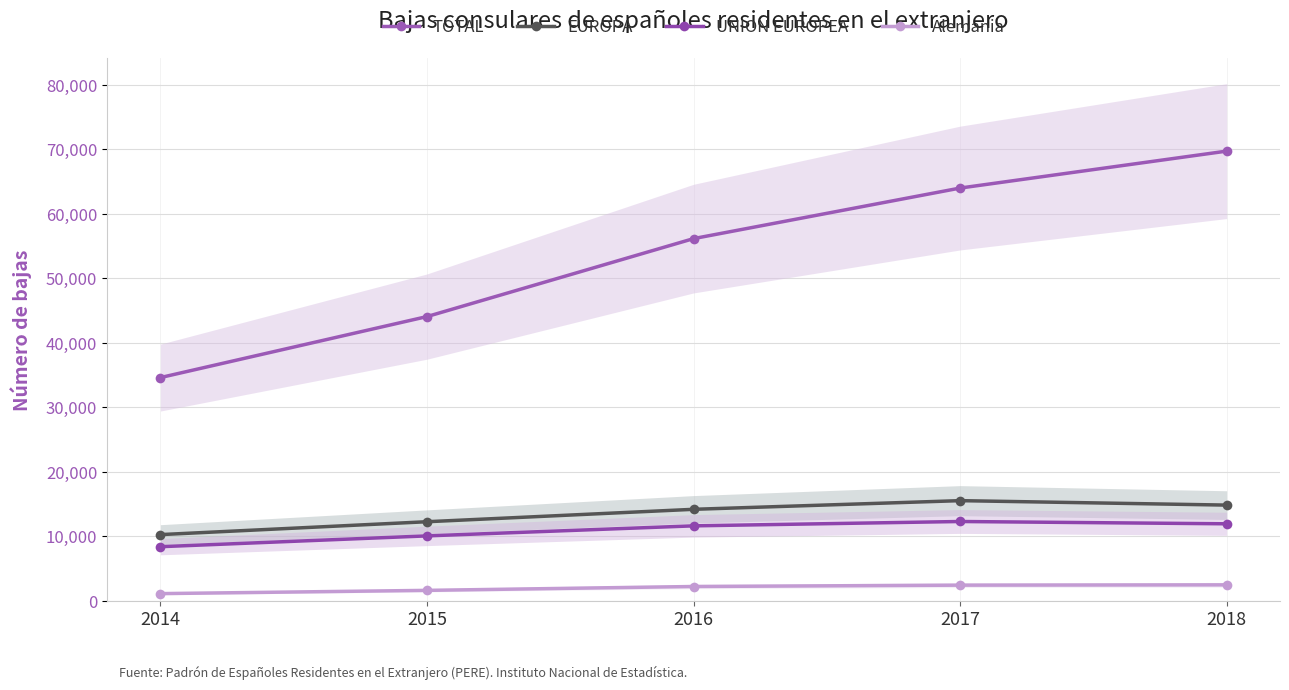

Rank the series at 2018 from lowest to highest value.

Alemania, UNION EUROPEA, EUROPA, TOTAL